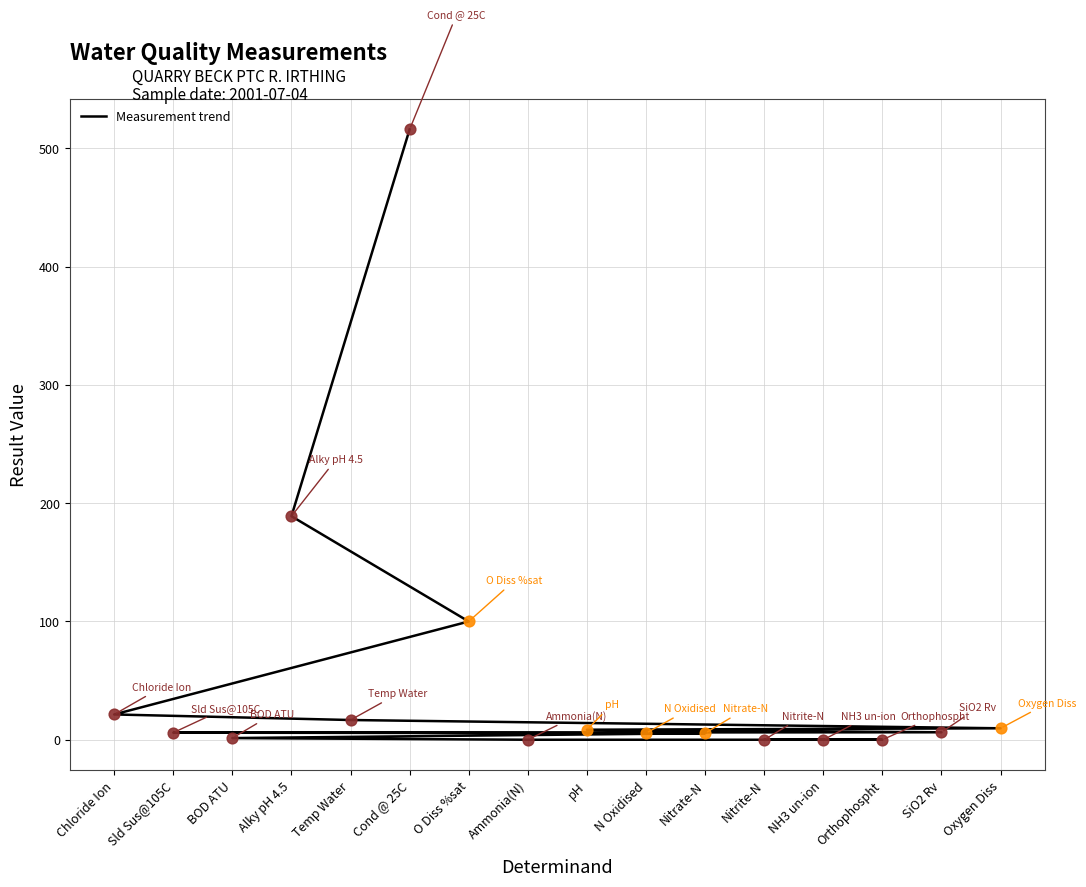

Which has a higher value, Alky pH 4.5 or pH?

Alky pH 4.5